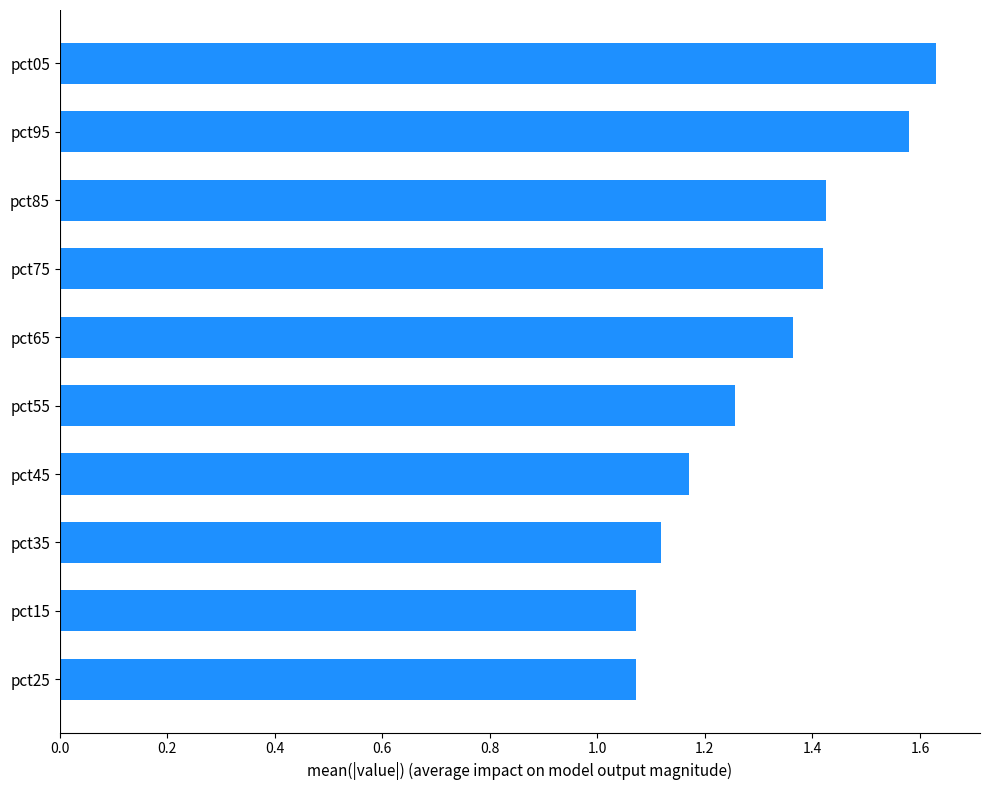

What is the difference between the second highest and second lowest values?

0.5